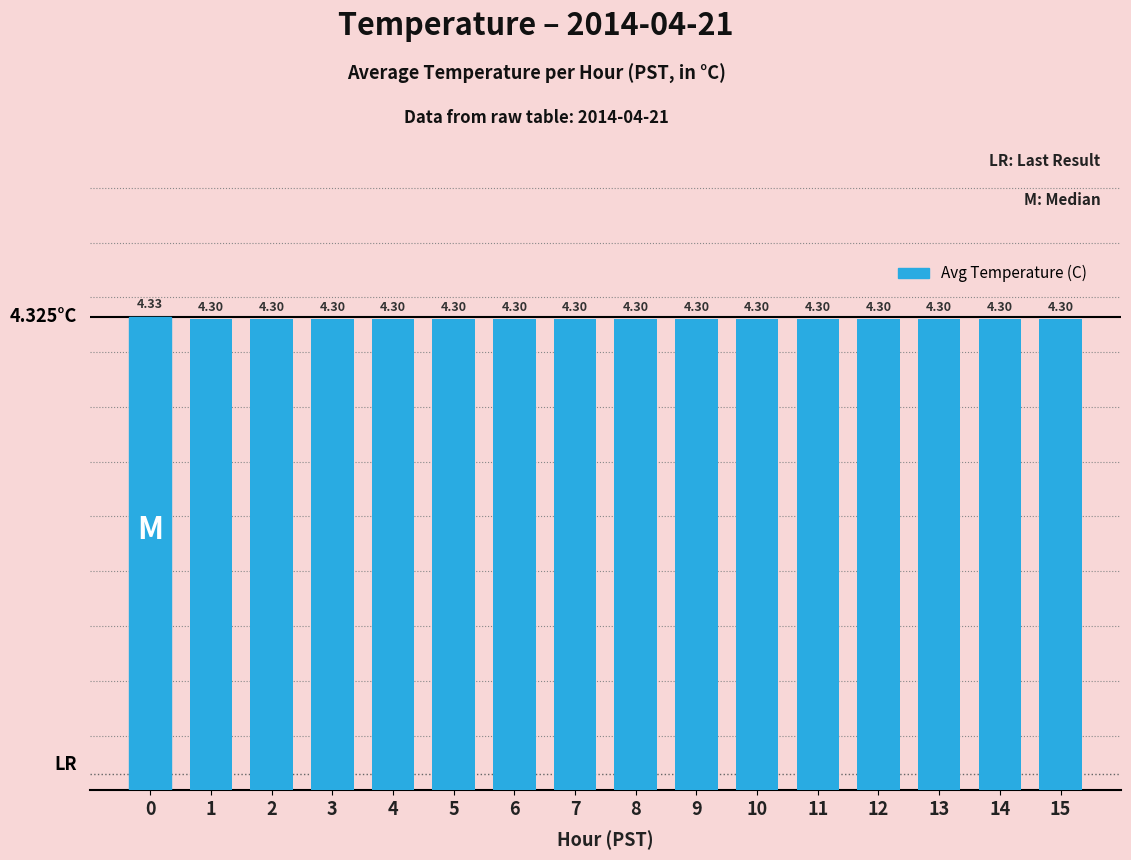

What is the smallest value displayed?

4.3